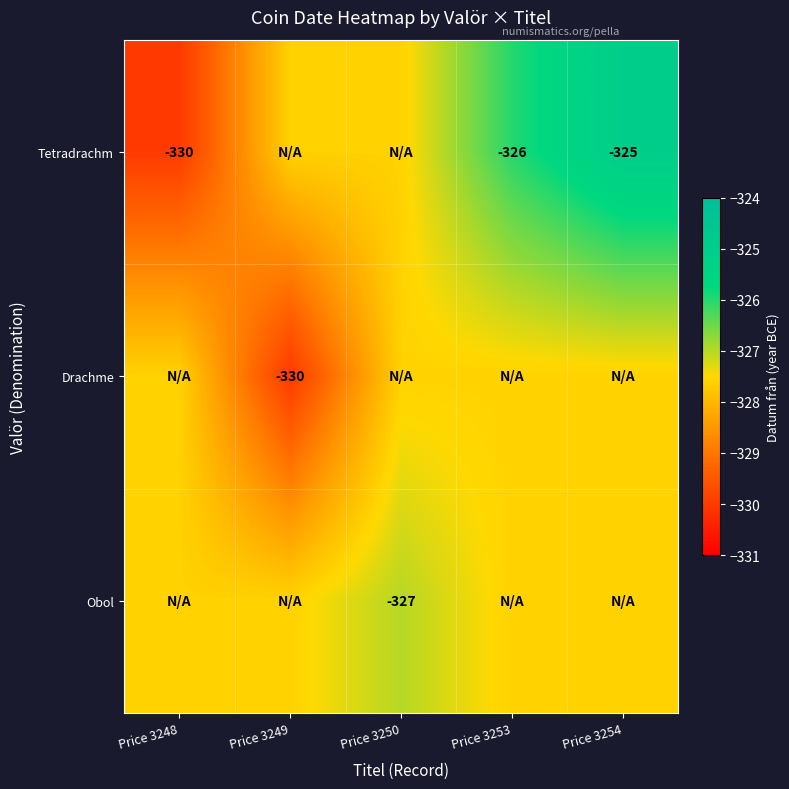

The value of Tetradrachm at Price 3248 is -452.1. True or false?

False